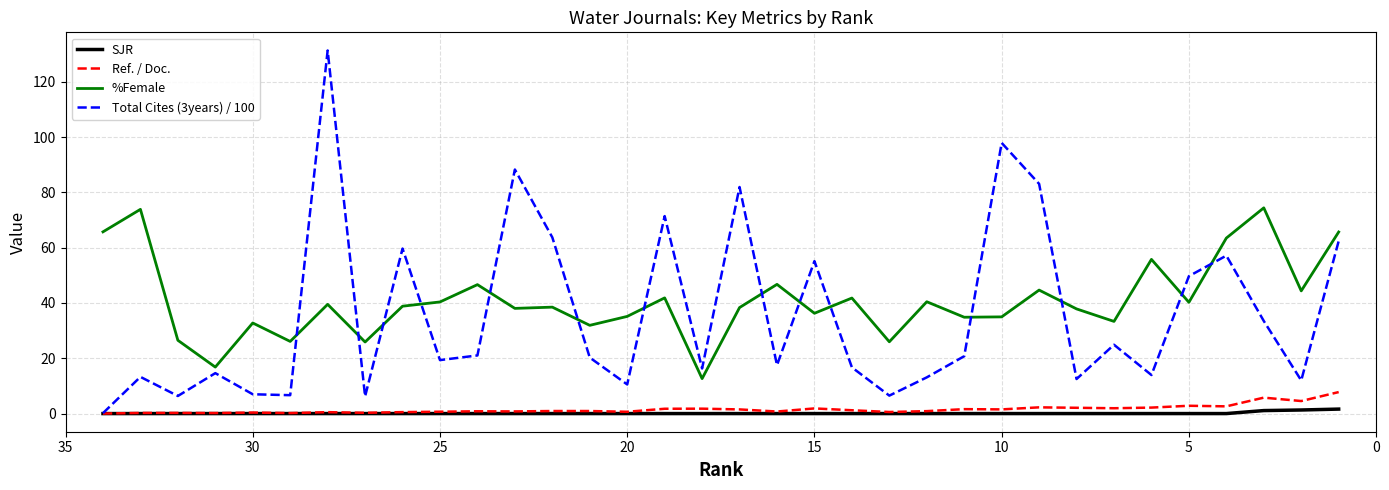

Which series has the largest range (max minus min)?

Total Cites (3years) / 100